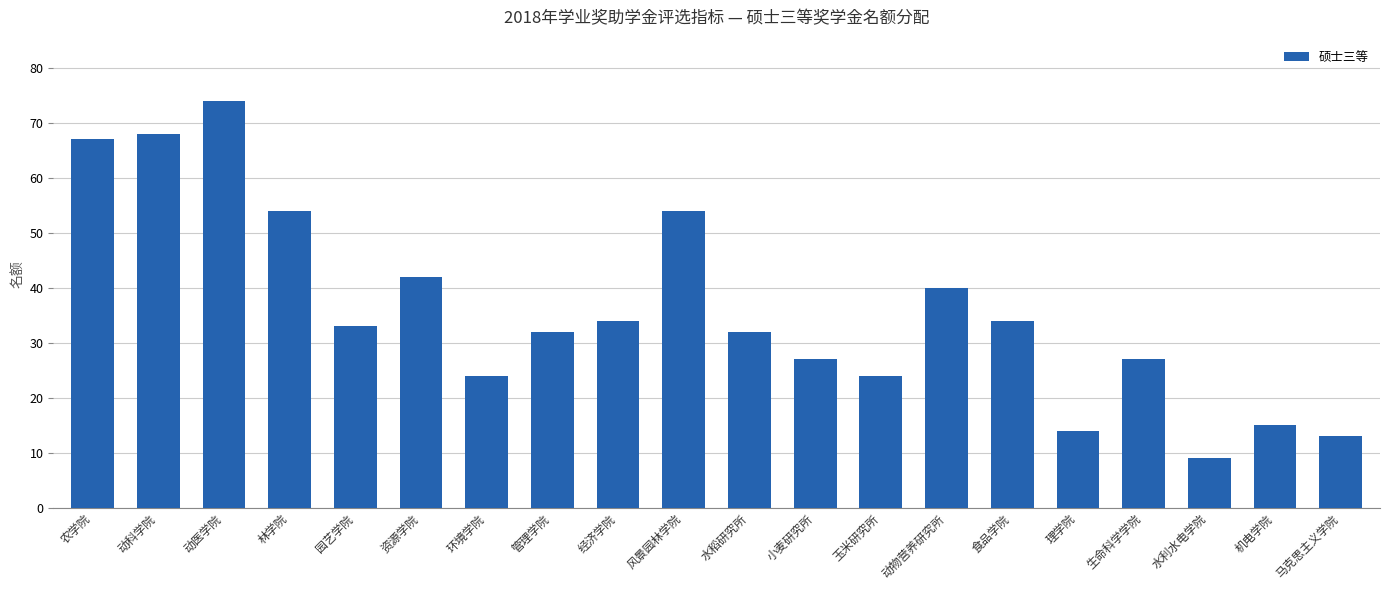

What is the approximate value at 机电学院, to the nearest 5?

15